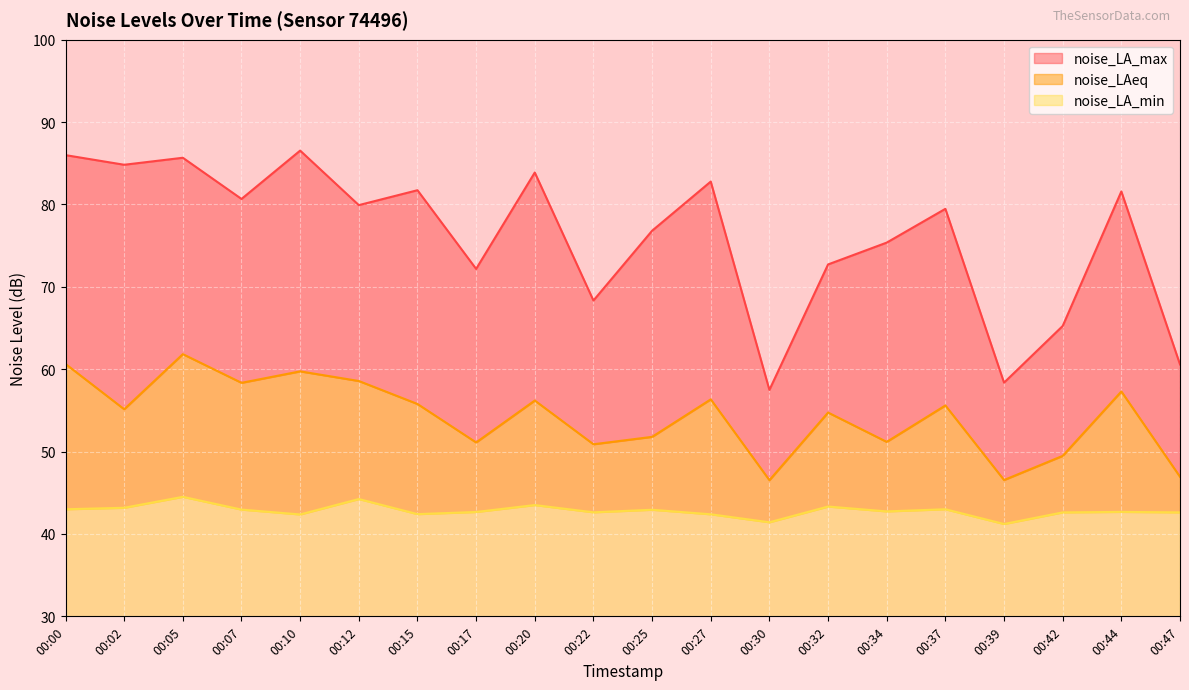

What is the value of the noise_LA_min point at the 16th from the left?

43.0